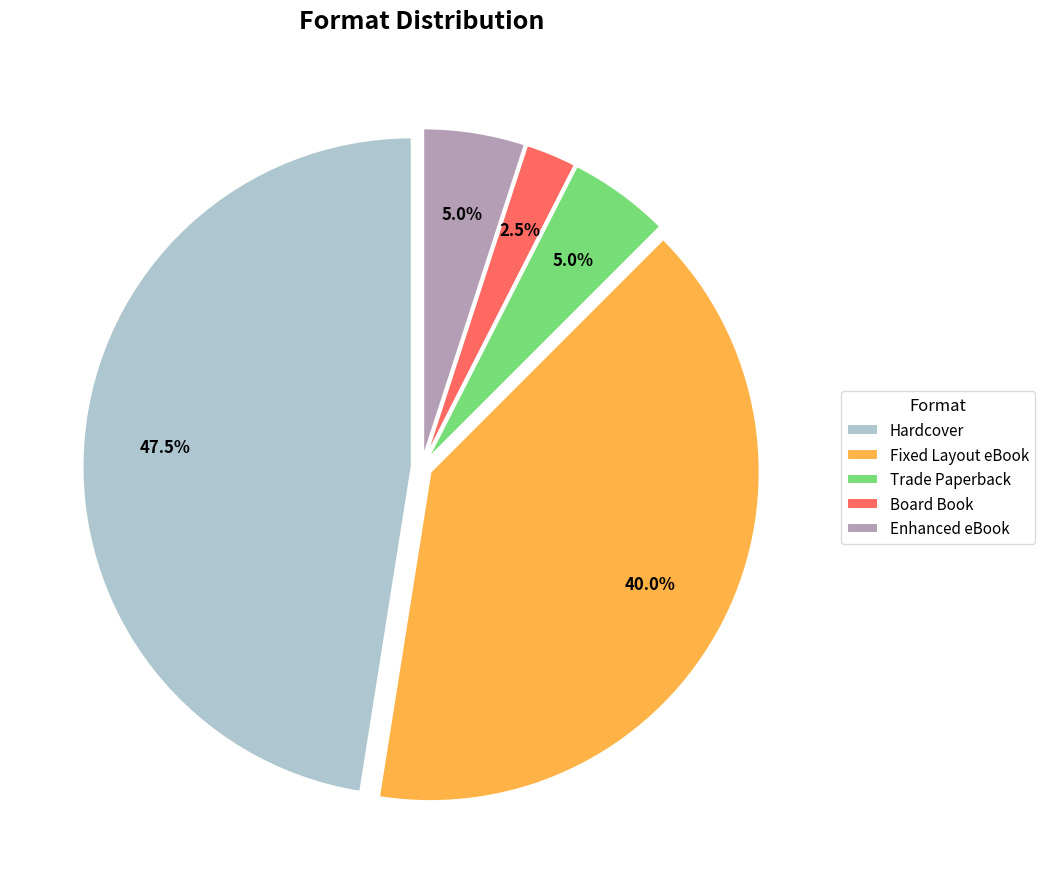

Is there a majority slice in this chart?

No